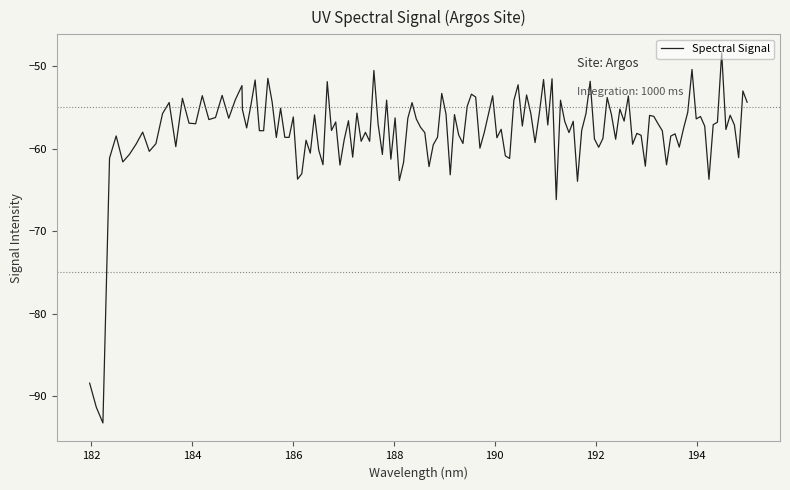

What is the greatest value displayed?

-48.4